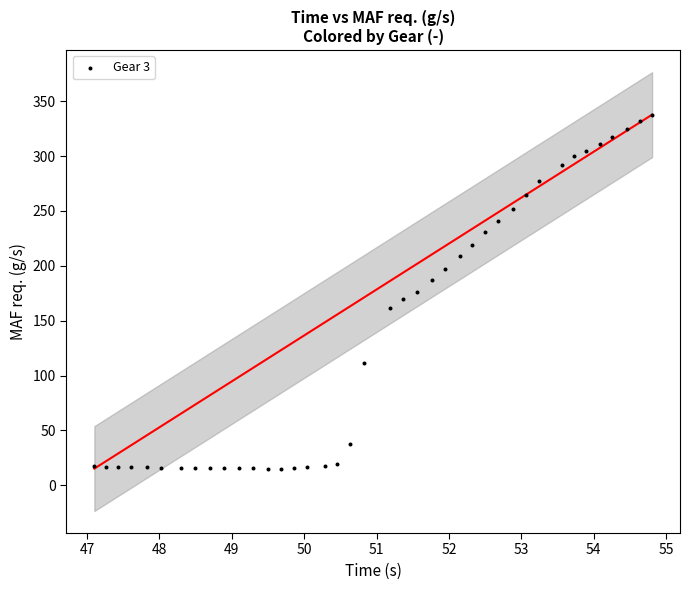

What is the range of X values (max minus min)?

7.7